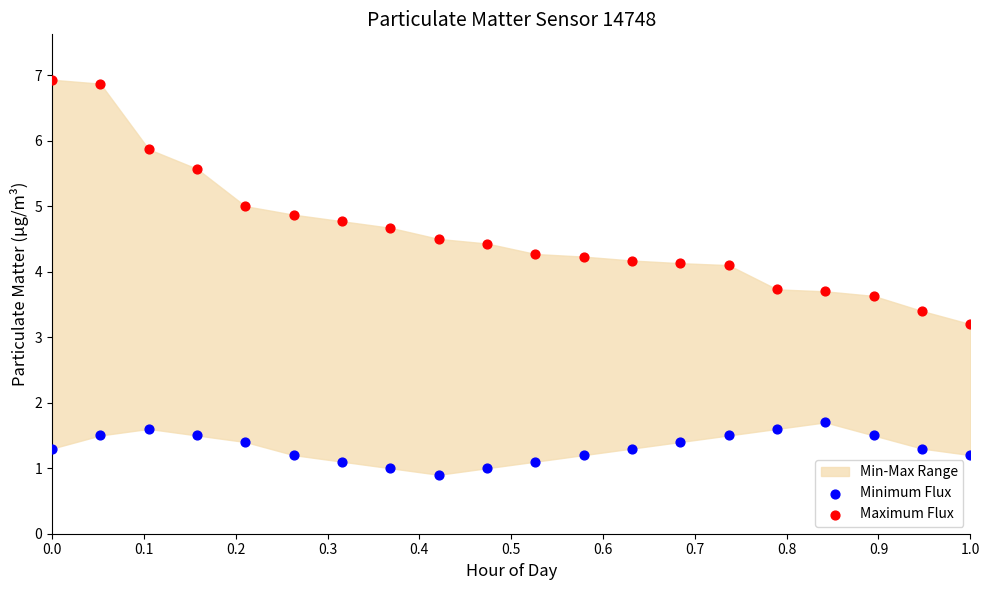

Across all series, what Y value is closest to 3?

3.2